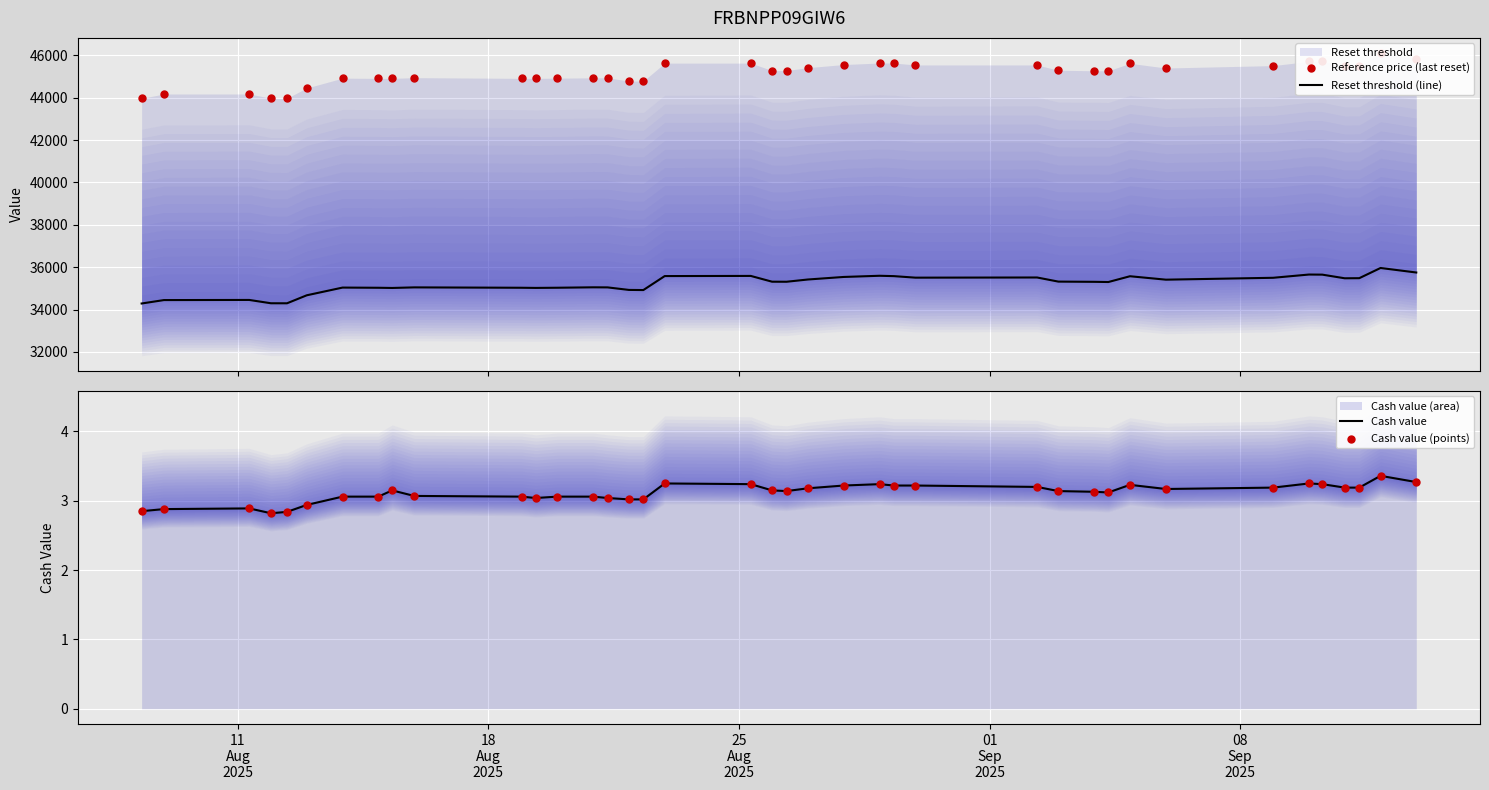

Which series reaches the minimum Y coordinate?

Cash value